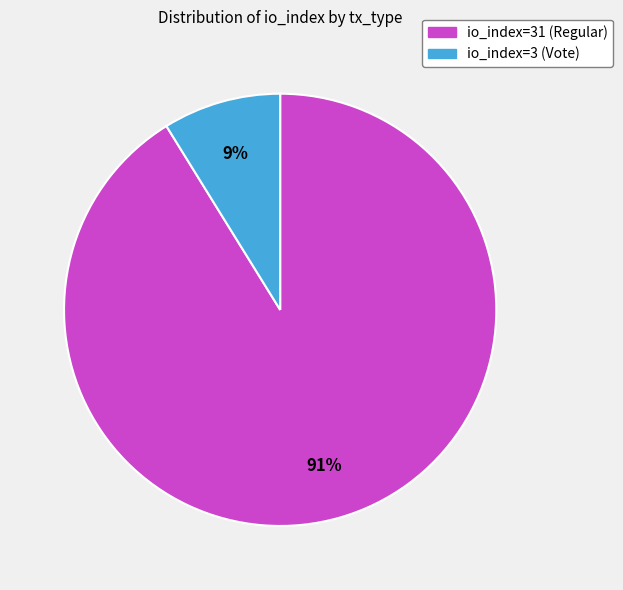

Rank the categories by value from lowest to highest.

io_index=3 (Vote), io_index=31 (Regular)